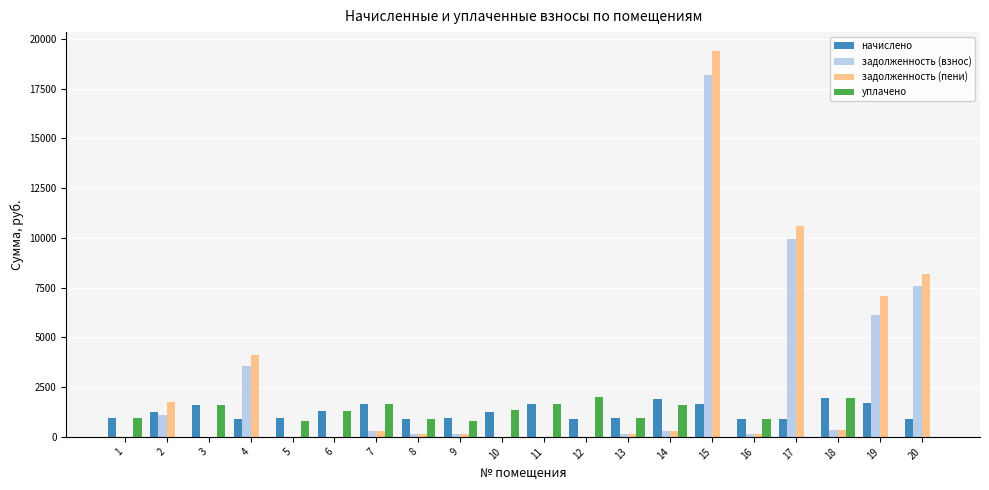

How many groups of bars are there?

20